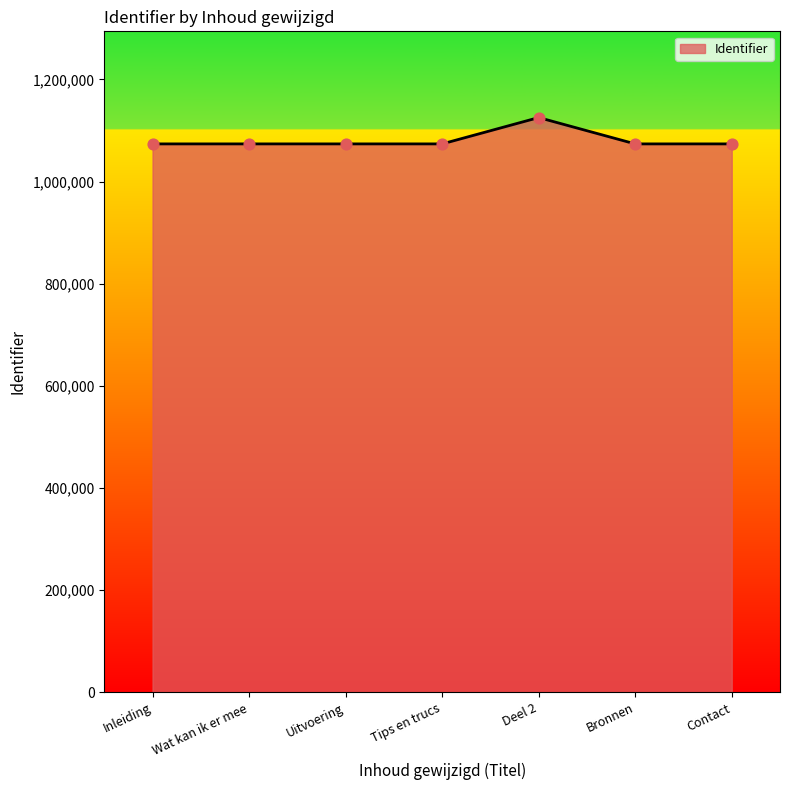

What is the change in value from Inleiding to Contact?

+7